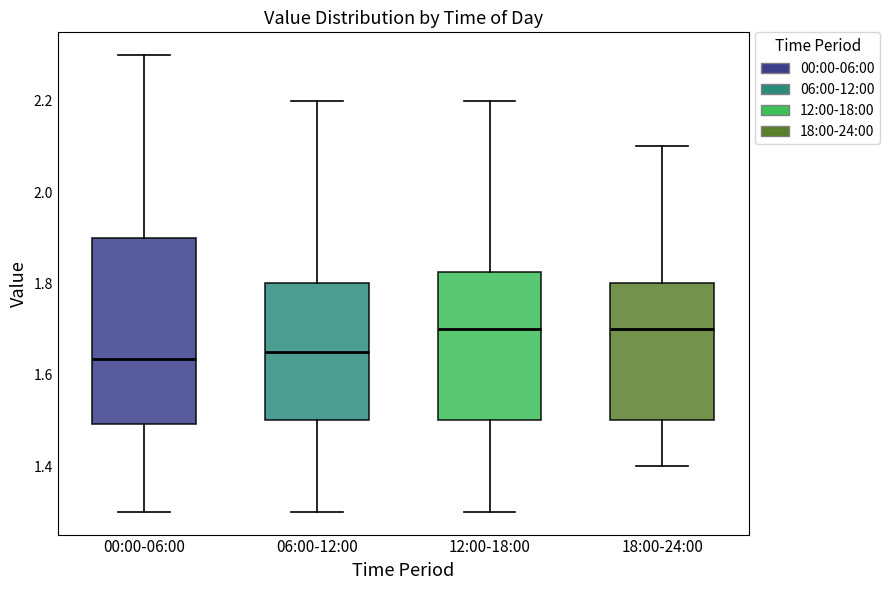

Which box is the tallest, from its lower edge to its upper edge?

00:00-06:00